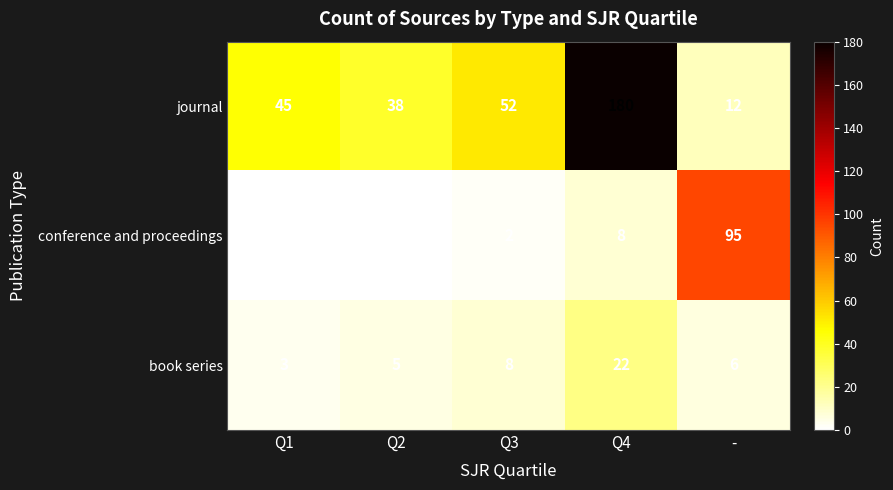

What is the maximum value shown in the chart?

180